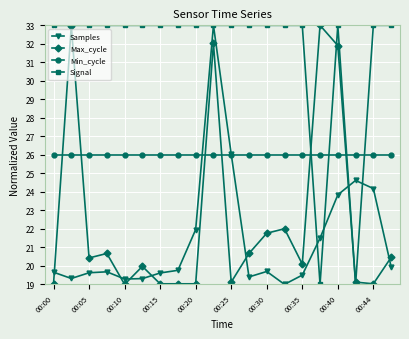

What is the lowest value of the Max_cycle series?

19.0